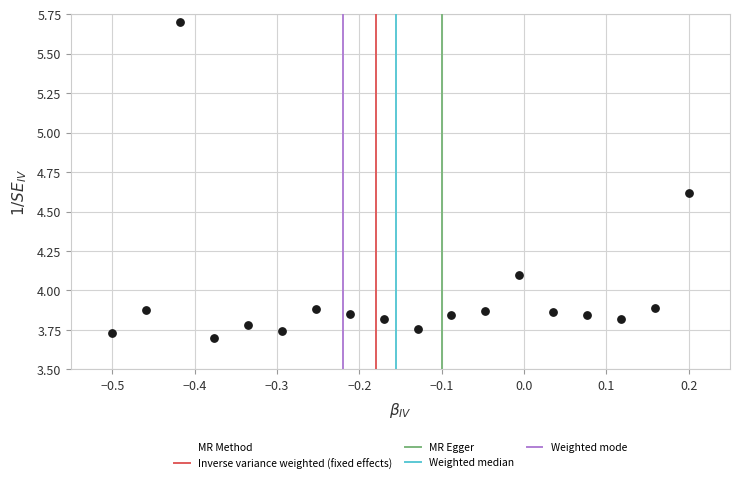

What is the range of Y values (max minus min)?

2.0